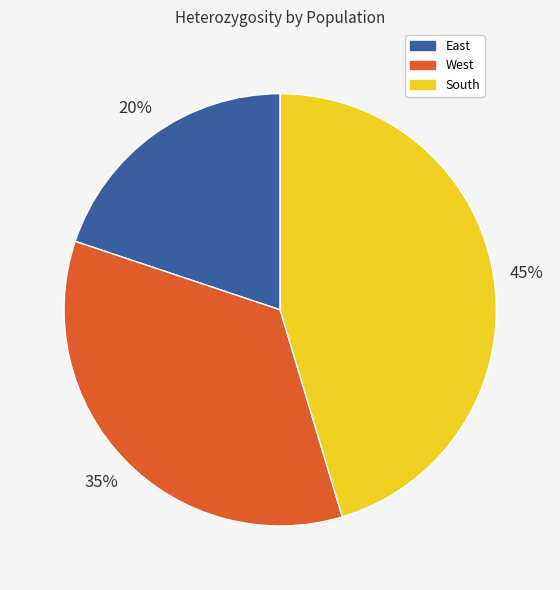

Which has a higher value, South or West?

South